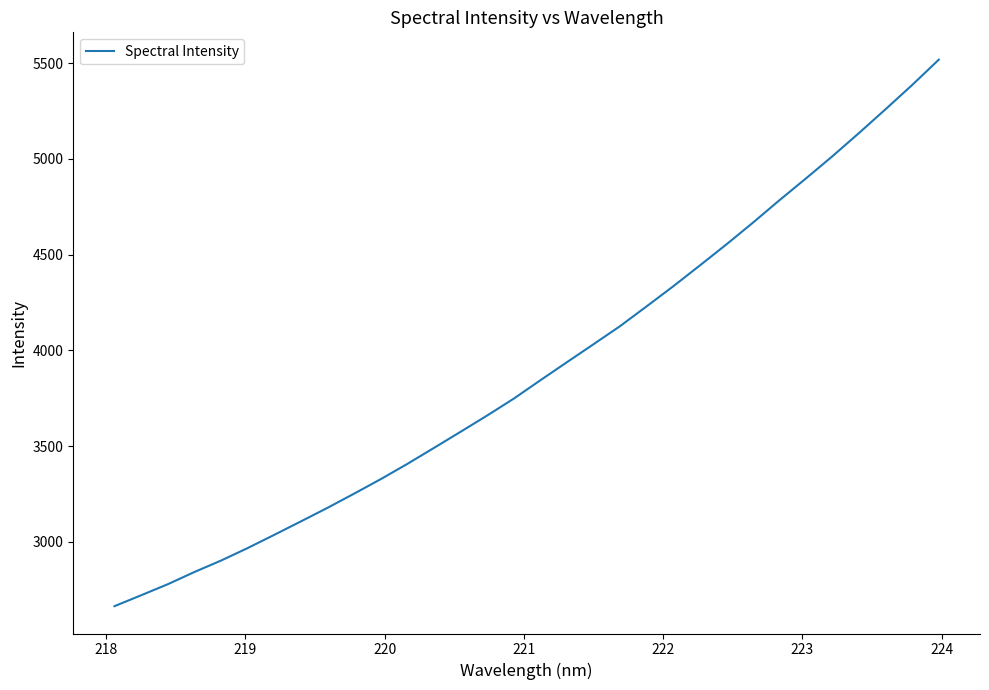

True or false: the data has more than 0 interior local peaks.

False